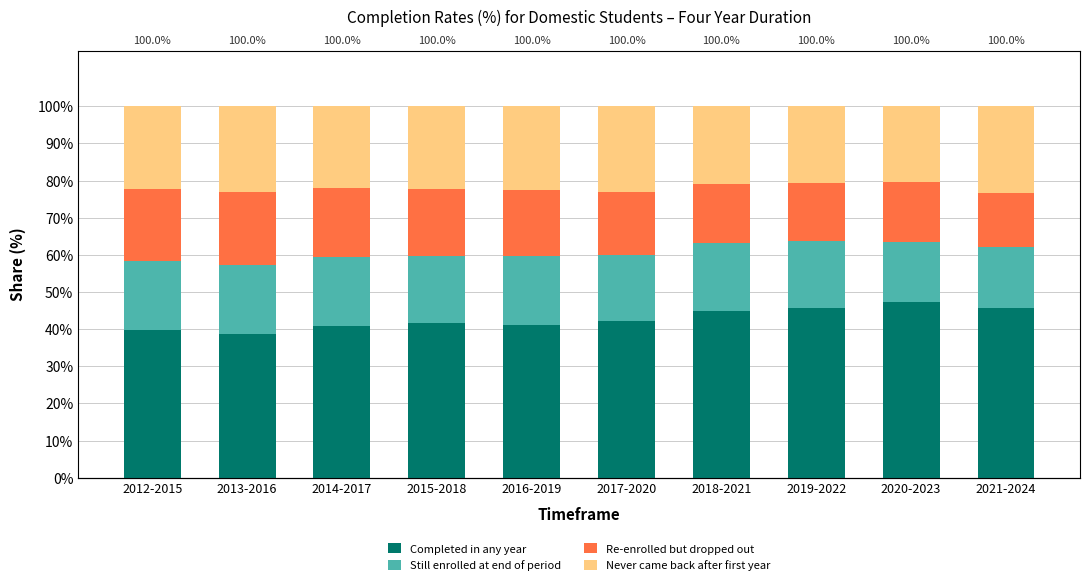

Reading right to left, extract all data points from this chart.

Completed in any year: 45.6	47.2	45.8	44.8	42.1	41.1	41.8	40.9	38.6	39.8
Still enrolled at end of period: 16.4	16.3	17.9	18.4	18.0	18.5	17.9	18.5	18.7	18.5
Re-enrolled but dropped out: 14.7	16.0	15.7	16.0	16.9	17.8	18.2	18.5	19.5	19.4
Never came back after first year: 23.3	20.4	20.6	20.8	23.1	22.5	22.2	22.1	23.2	22.2